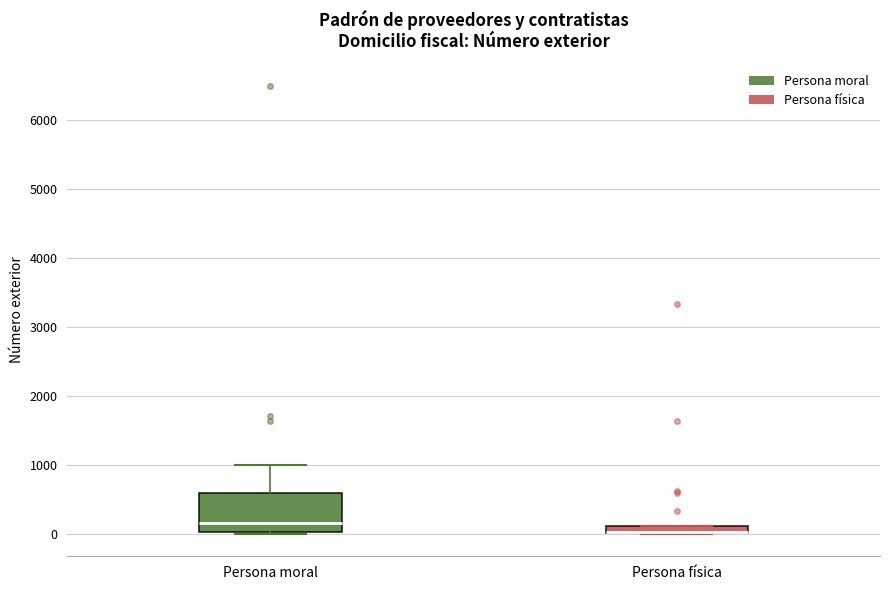

Which box is the tallest, from its lower edge to its upper edge?

Persona moral